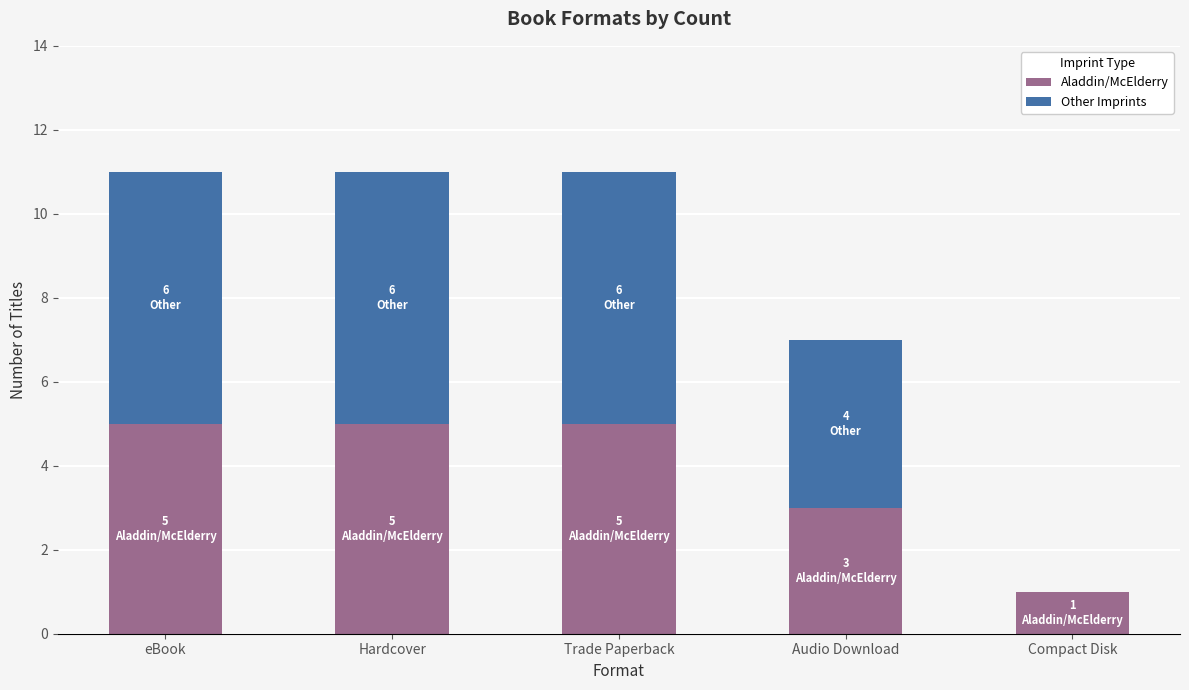

The value of Aladdin/McElderry at eBook is 5. True or false?

True